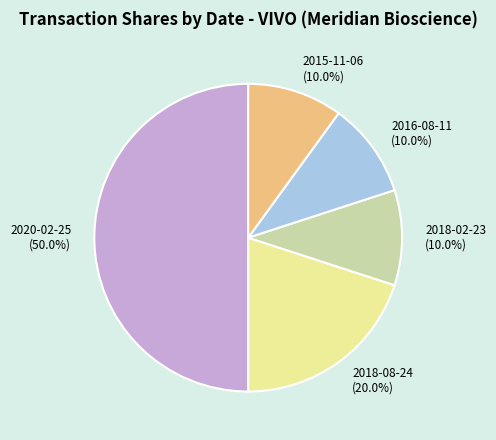

How many segments does this pie chart have?

5